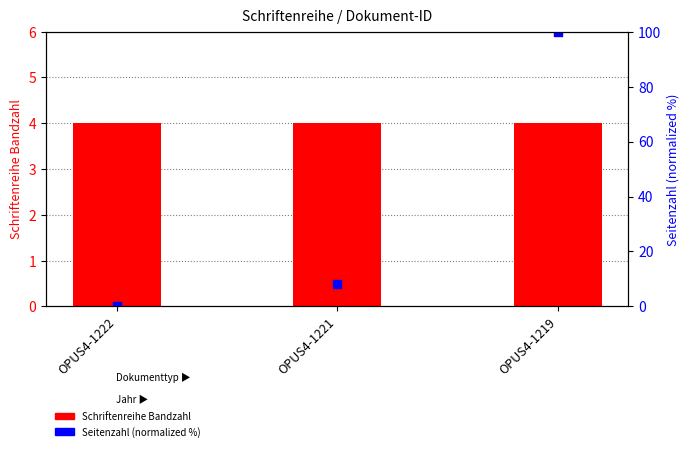

At which category is the sum across all series the highest?

OPUS4-1219